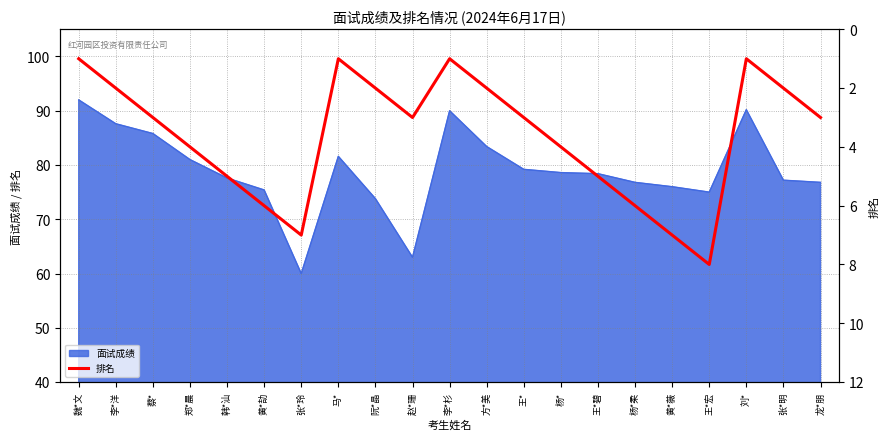

Count the number of values greater than 3.

9